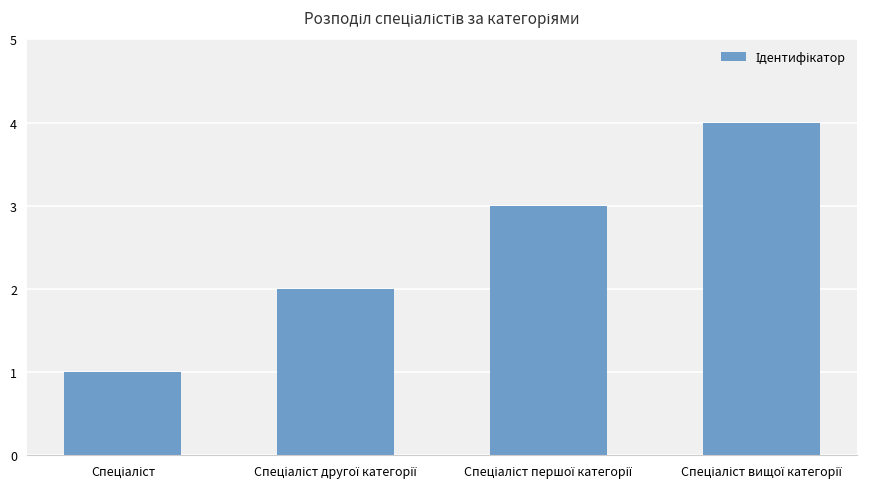

What is the difference between the maximum and minimum values?

3